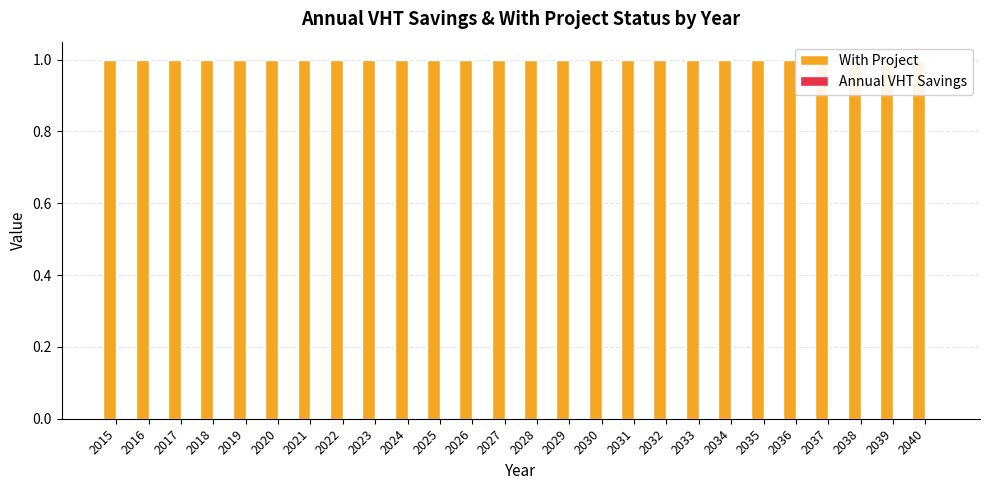

What is the highest value of the With Project series?

1